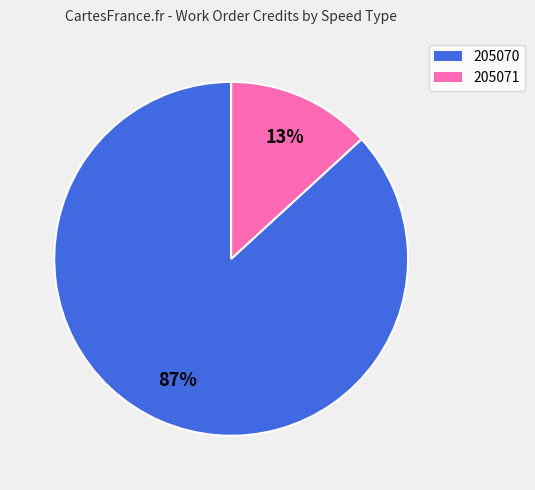

Does any single category account for the majority?

Yes